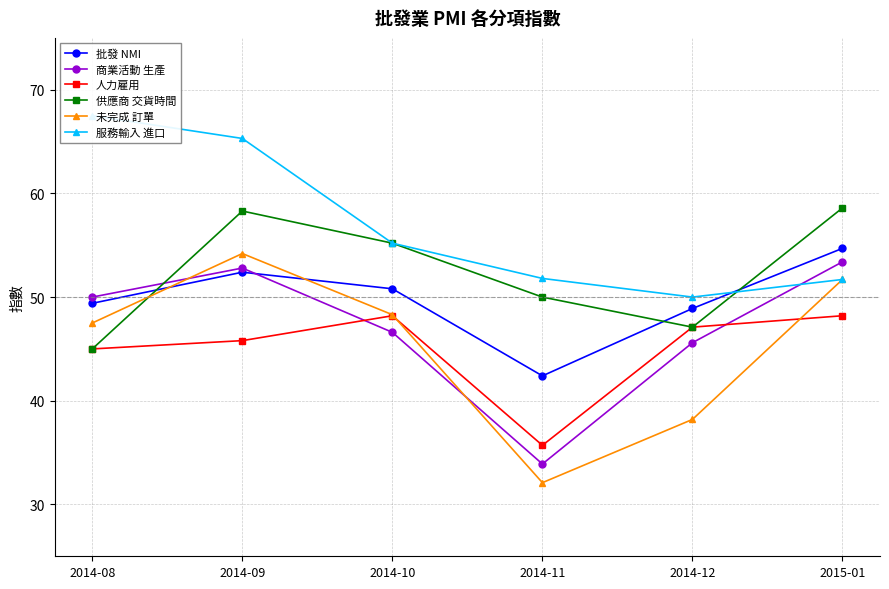

What is the sum of all 批發 NMI values?

298.6